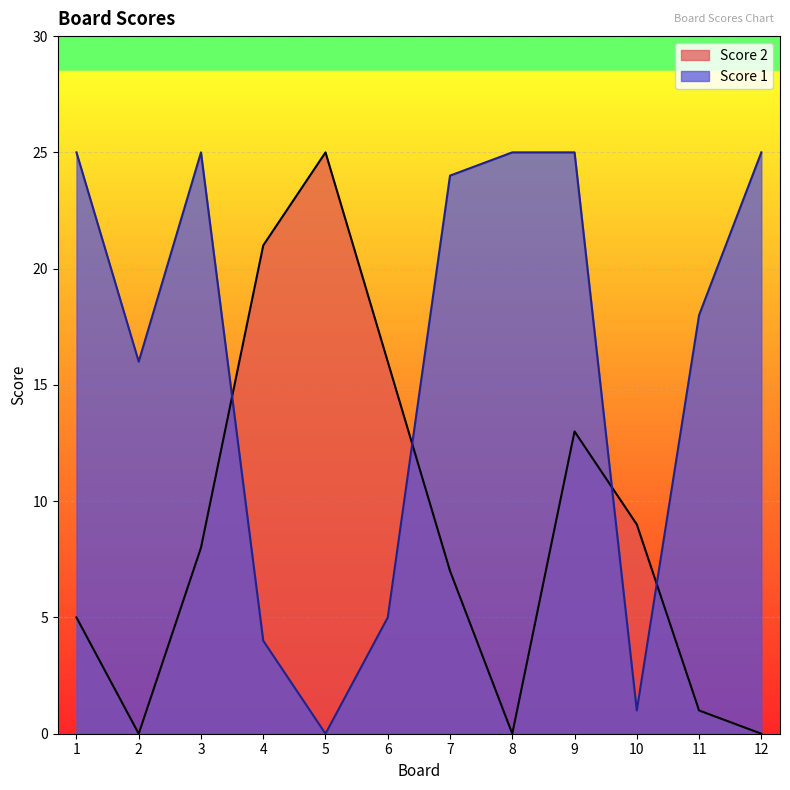

Reading left to right, transcribe all the data shown in this chart.

Score 2: 5	0	8	21	25	16	7	0	13	9	1	0
Score 1: 25	16	25	4	0	5	24	25	25	1	18	25